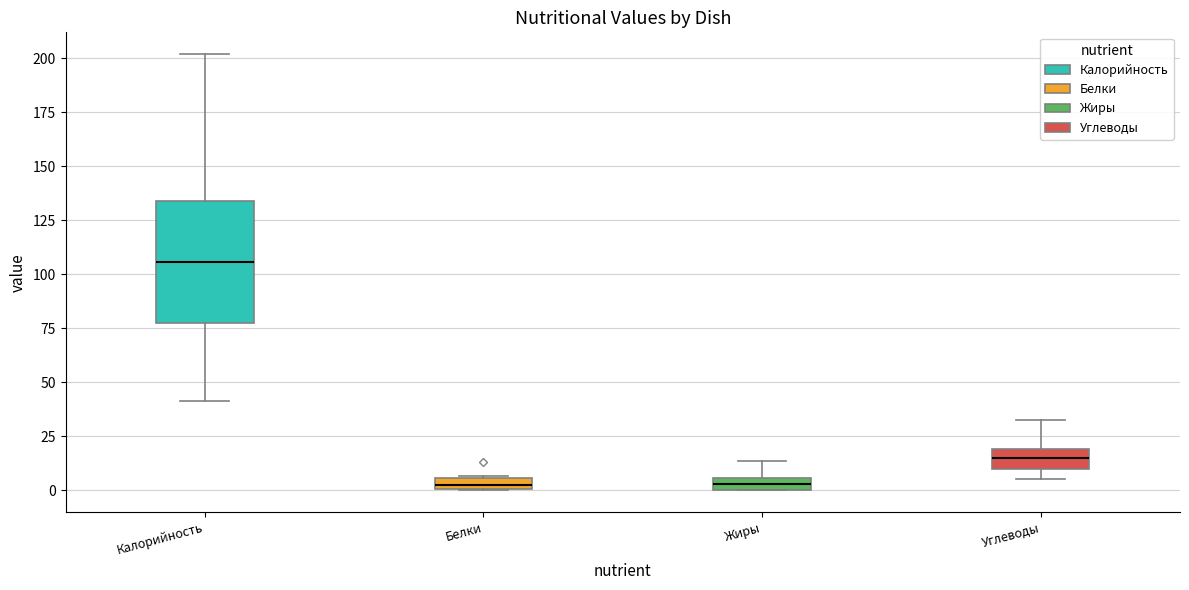

Which box's median line is the highest?

Калорийность